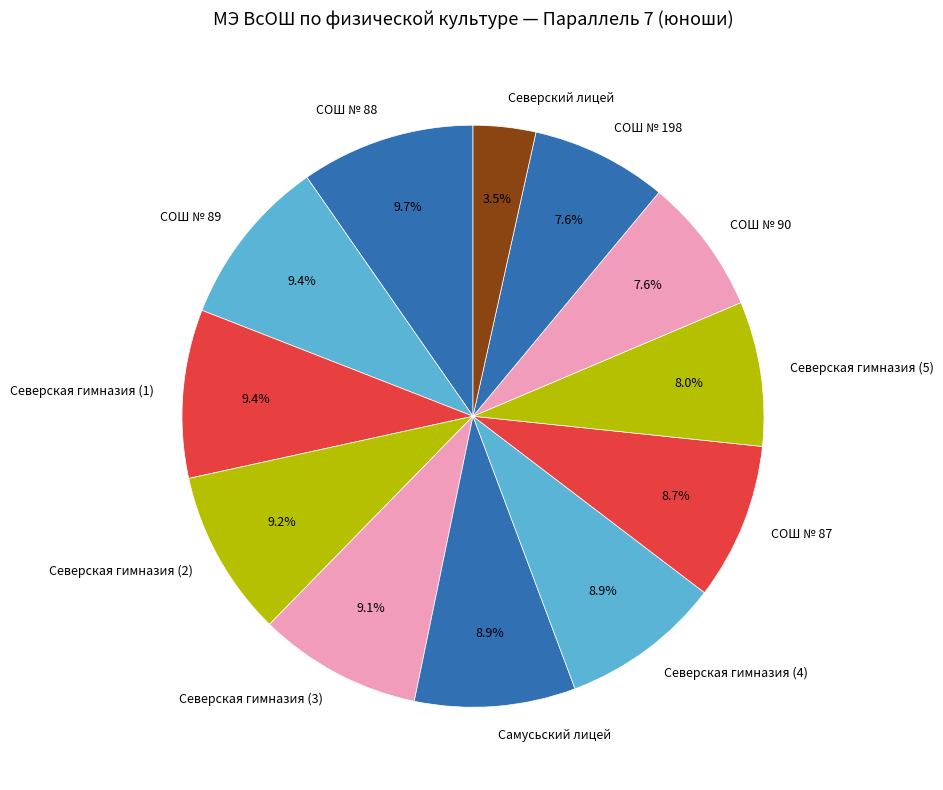

Approximately how many times larger is the value at Северская гимназия (3) compared to СОШ № 89?

1.0